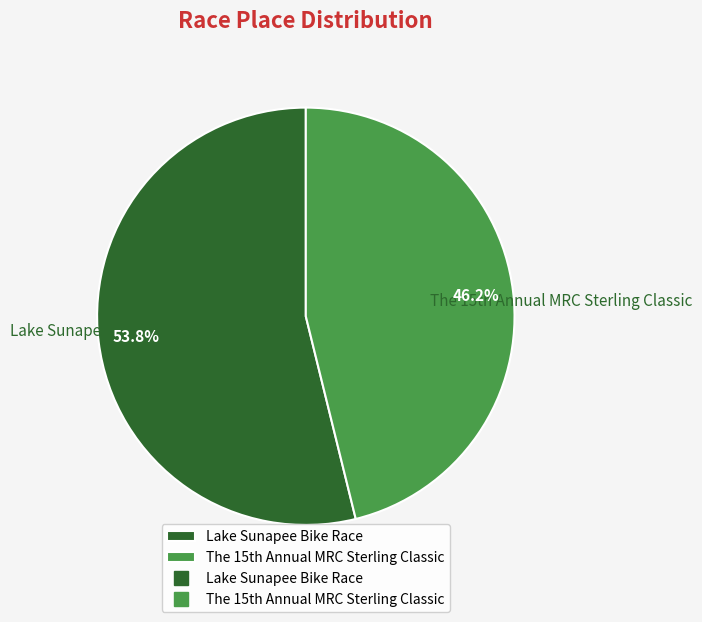

Count the number of slices in the pie.

2